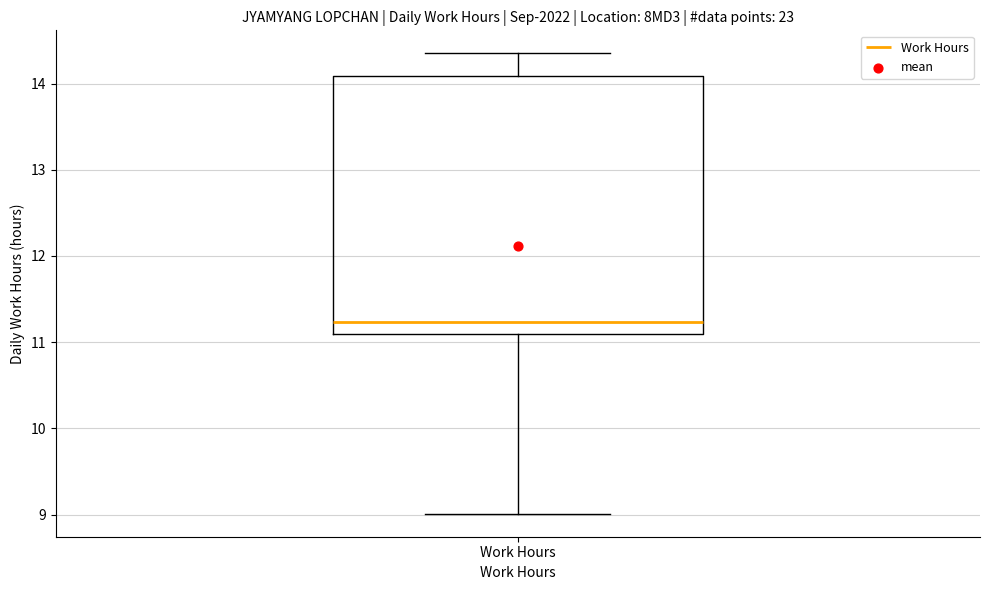

Read this box plot against the y-axis: the position of the median line, the range covered by the box, and the ends of both whiskers. The values are not printed on the chart, so give them approximately, as read against the axis.

median 11.2, box 11.1 to 14.1, whiskers 9.0 to 14.4